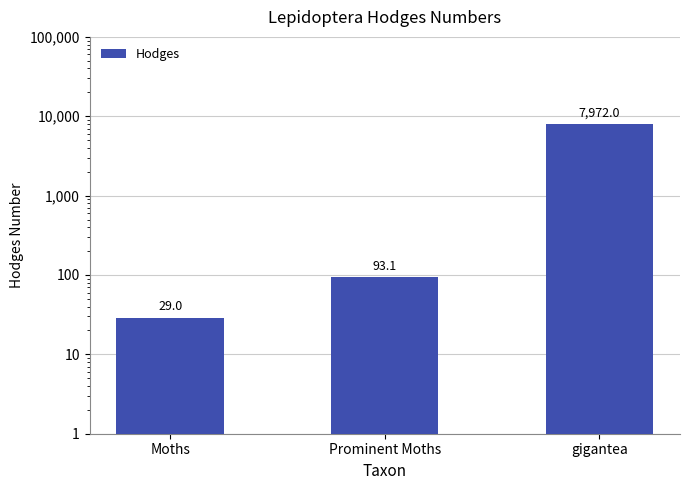

True or false: the data shows 140.0 at Prominent Moths.

False